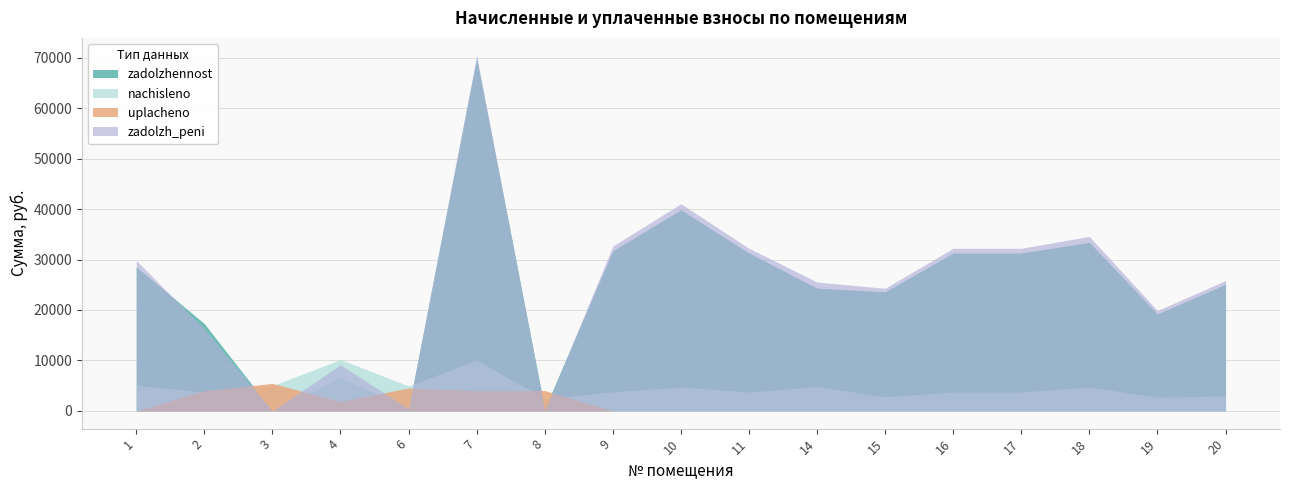

At which category does nachisleno reach its first local peak?

4